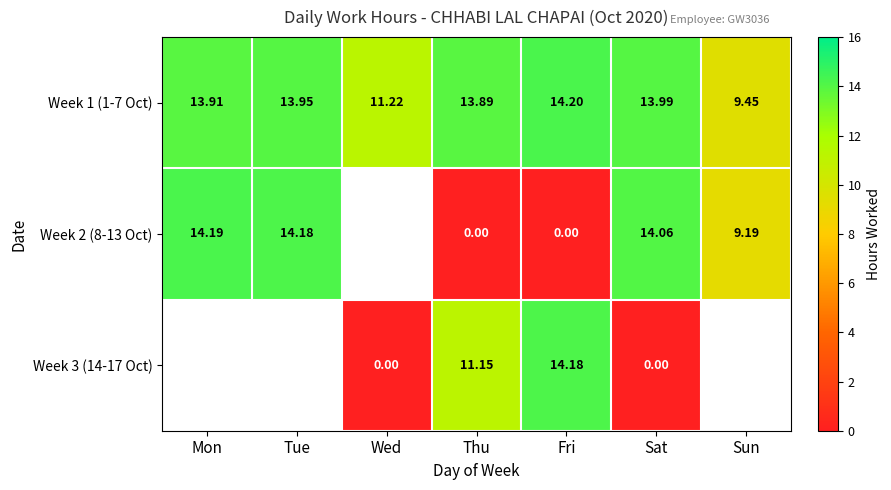

What is the total value across all series at Fri?

28.4